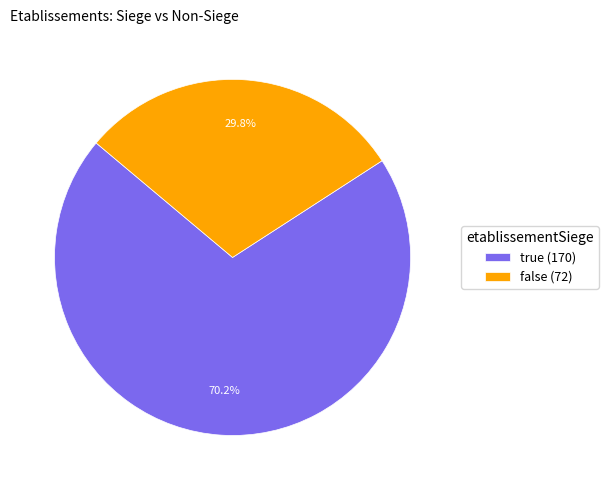

What is the total percentage of true and false?

100.0%